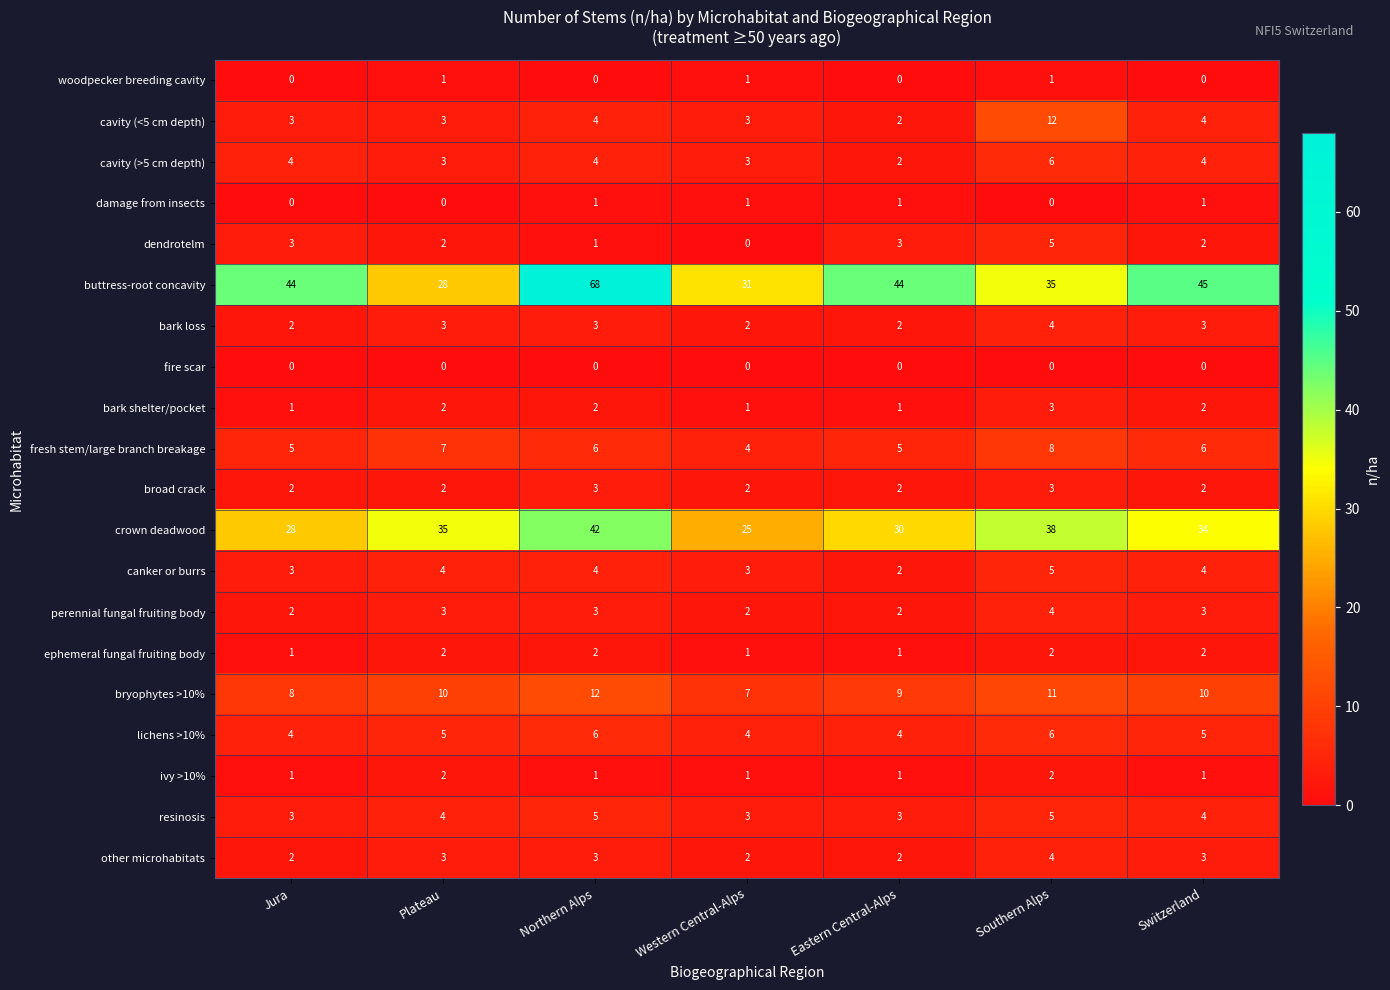

Is it true that fresh stem/large branch breakage equals 6 at Western Central-Alps?

False